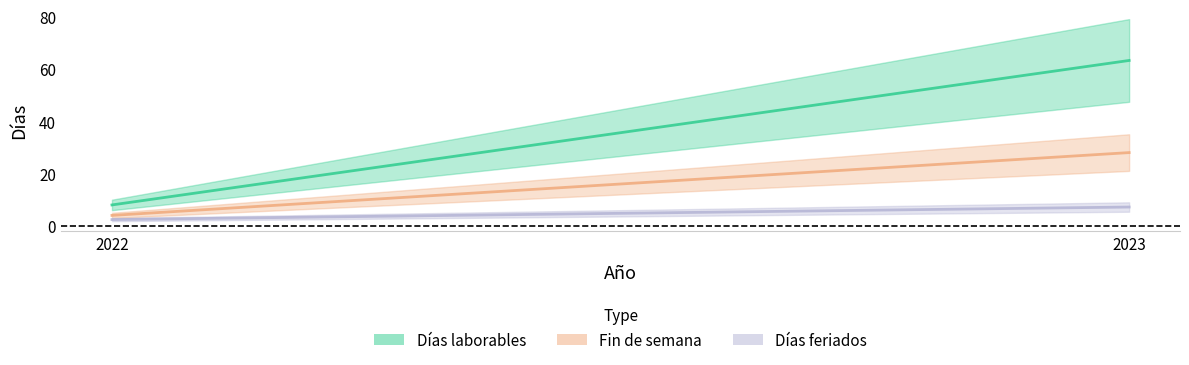

Reading left to right, what are all the values shown in this chart?

Días laborables: 2022=10	2023=79
Fin de semana: 2022=5	2023=35
Días feriados: 2022=3	2023=9